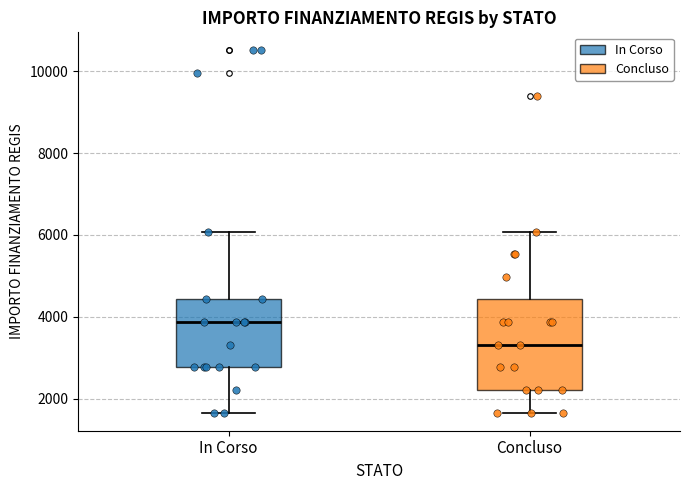

Reading left to right, transcribe this box plot: for each box, give where its median line is, the range the box spans, and where its two whiskers end, as read against the y-axis. The values are not printed on the chart, so give them approximately, as read against the axis.

In Corso: median 3800, box 2800 to 4400, whiskers 1600 to 6000
Concluso: median 3400, box 2200 to 4400, whiskers 1600 to 6000